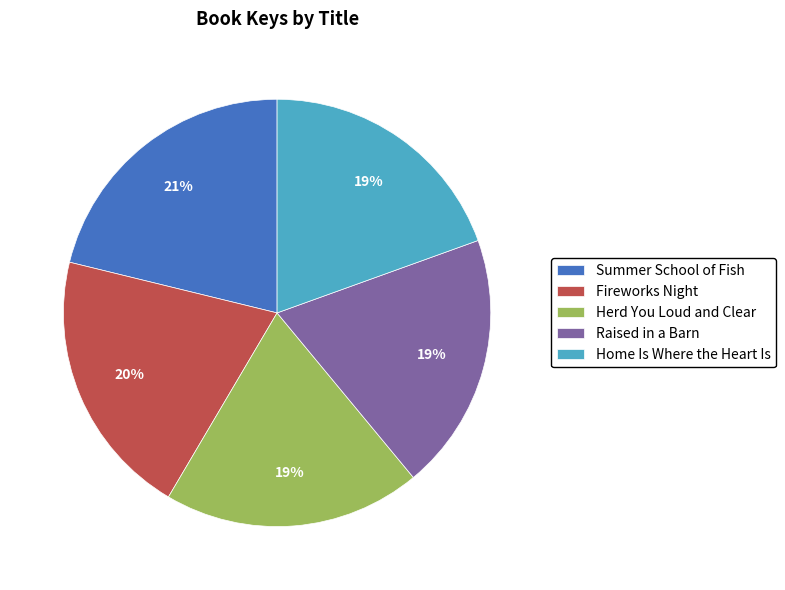

Approximately how many times larger is the value at Raised in a Barn compared to Summer School of Fish?

0.9